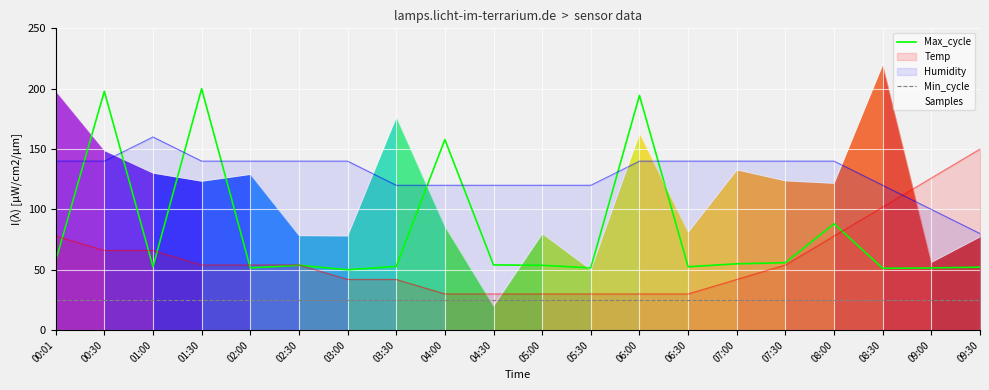

Does the chart display data point markers on the line(s)?

No